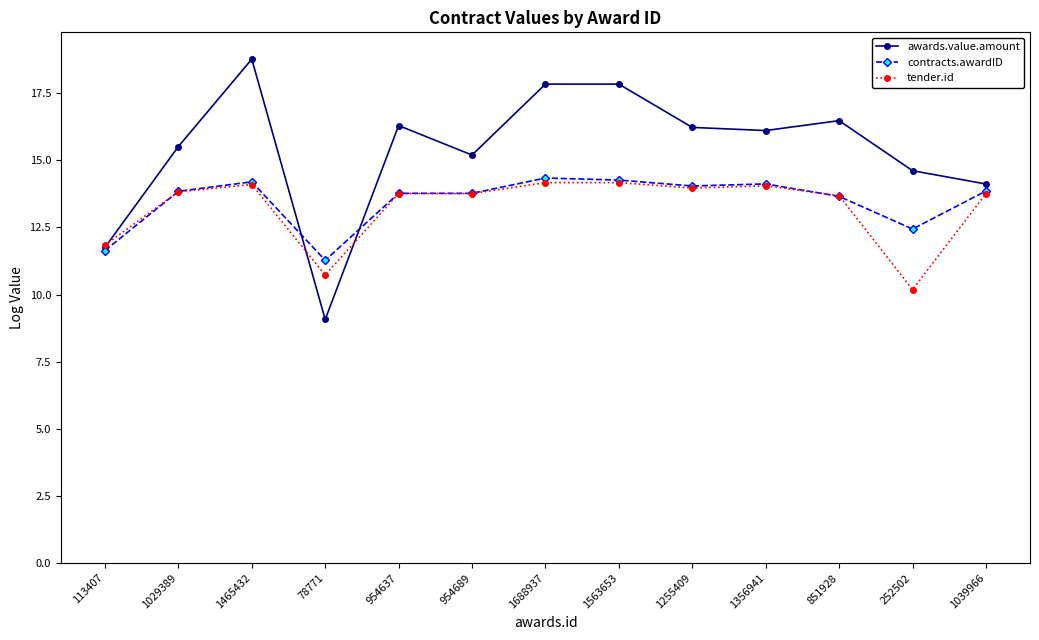

At which label does tender.id first exceed 13?

1029389